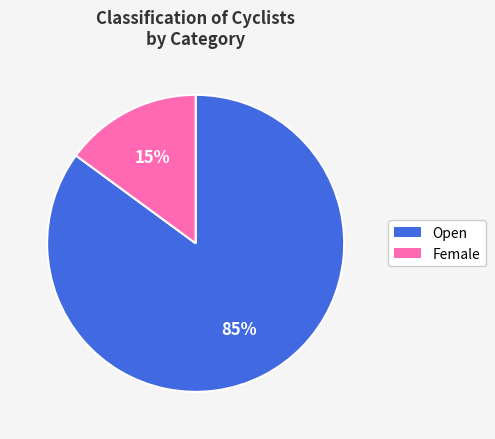

Between Open and Female, which is larger?

Open